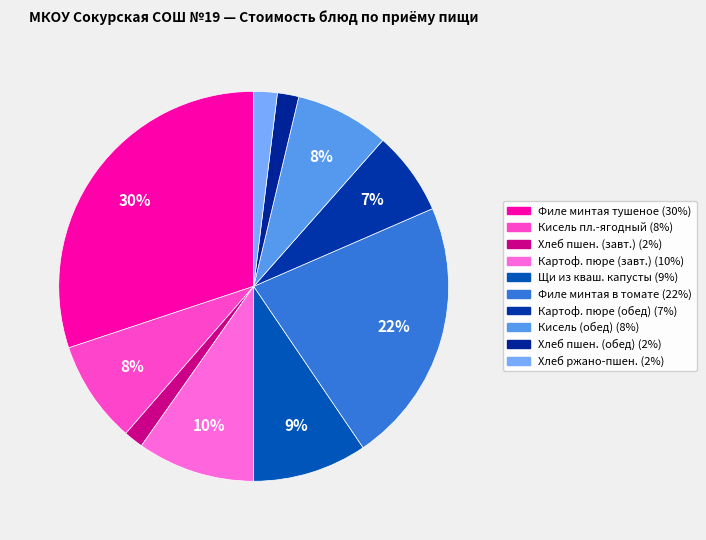

How many slices are in this pie chart?

10